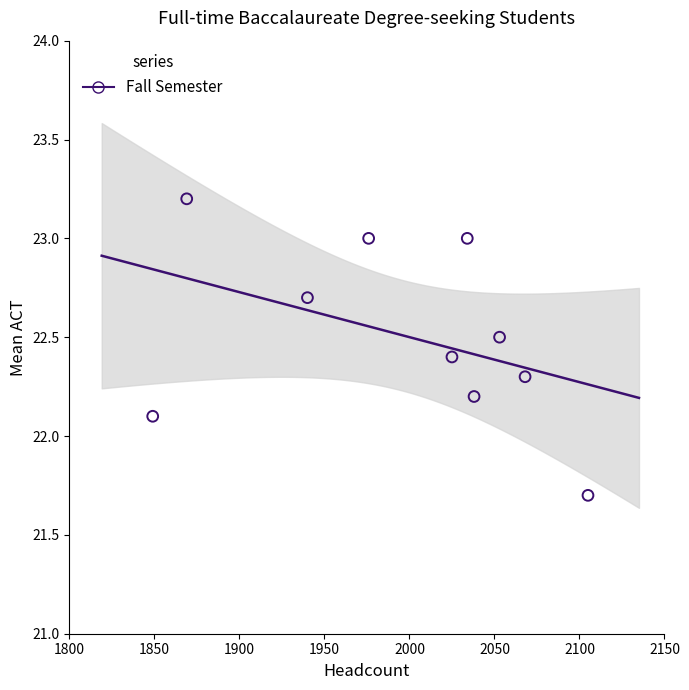

What is the average Y value?

22.5